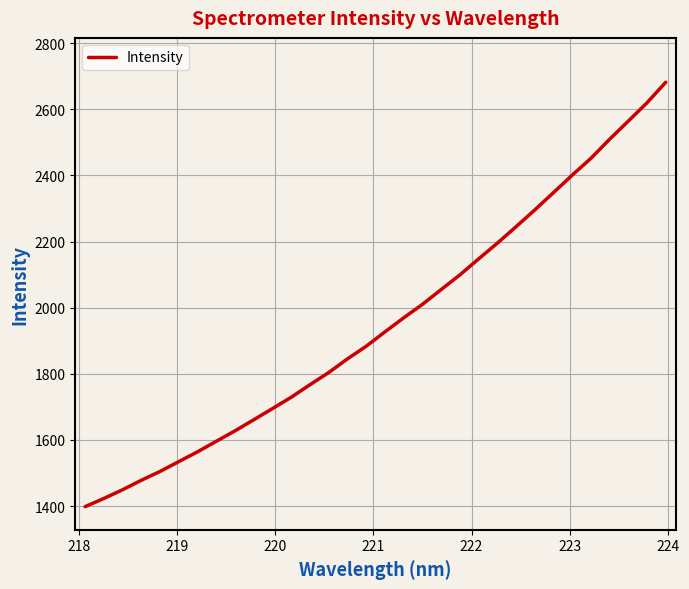

What is the smallest value displayed?

1398.5